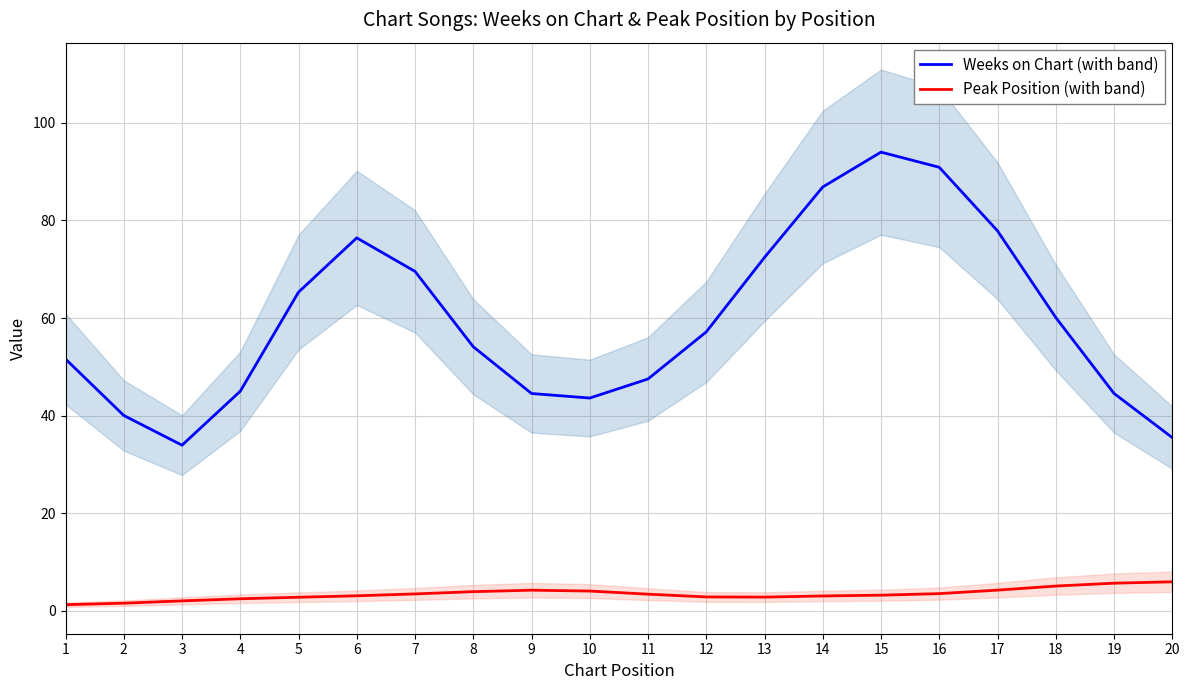

The Peak Position (with band) series shows 3.0 at 9. True or false?

False